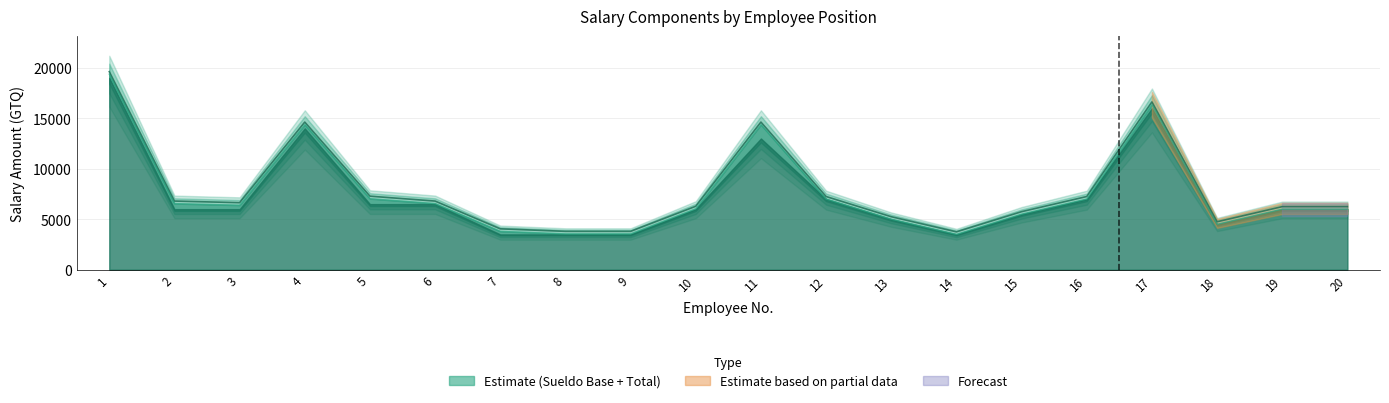

What is the spread (max minus min) of values at 5?

250